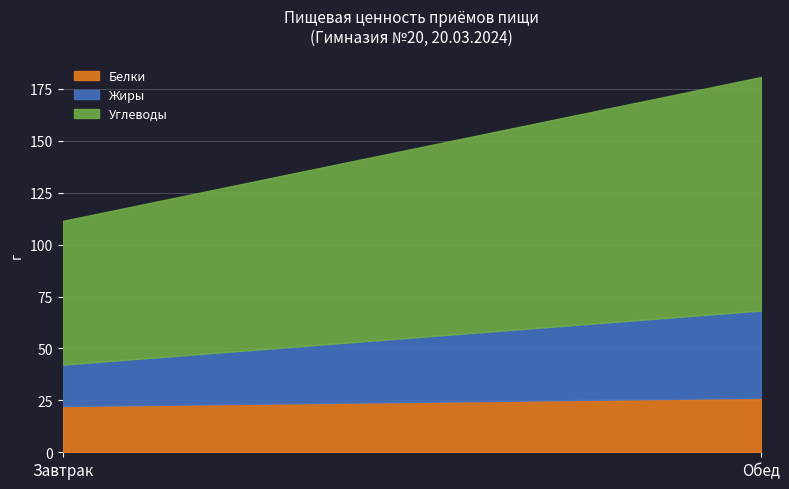

What are all the series names shown in the legend?

Белки, Жиры, Углеводы